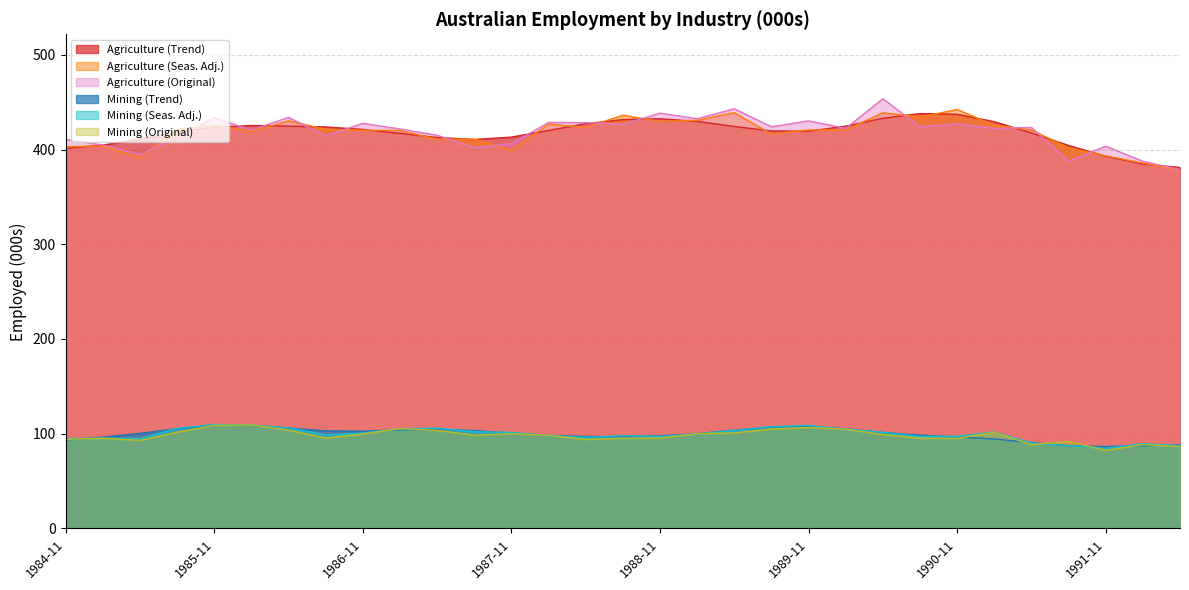

What is the highest value of the Mining (Original) series?

109.2